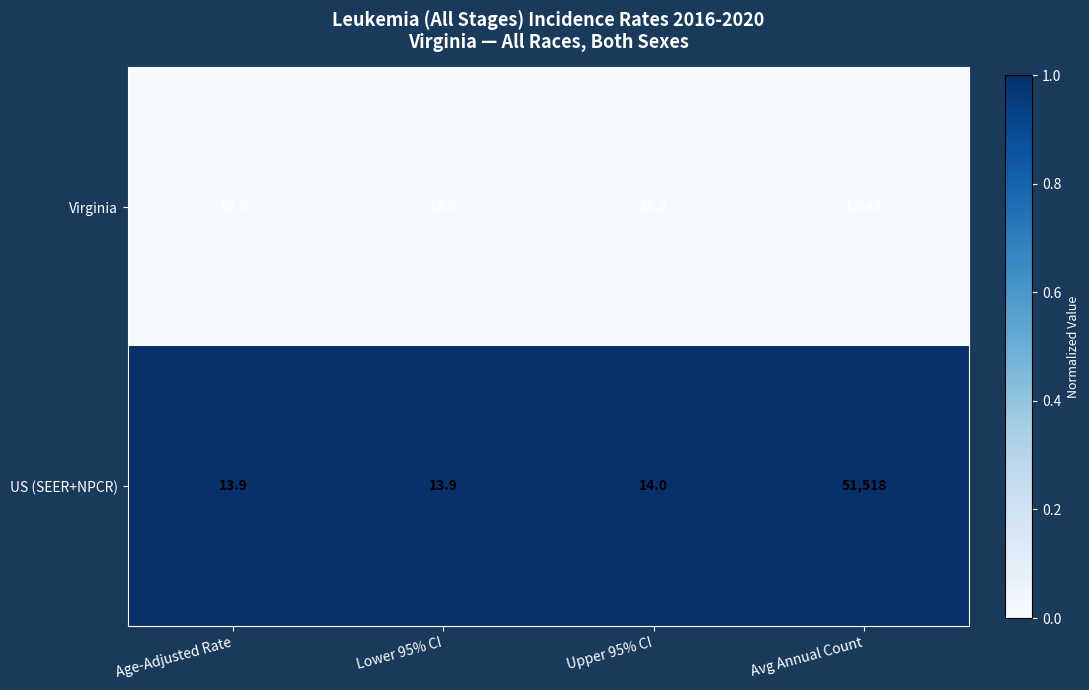

The value of Virginia at Upper 95% CI is 3.0. True or false?

False